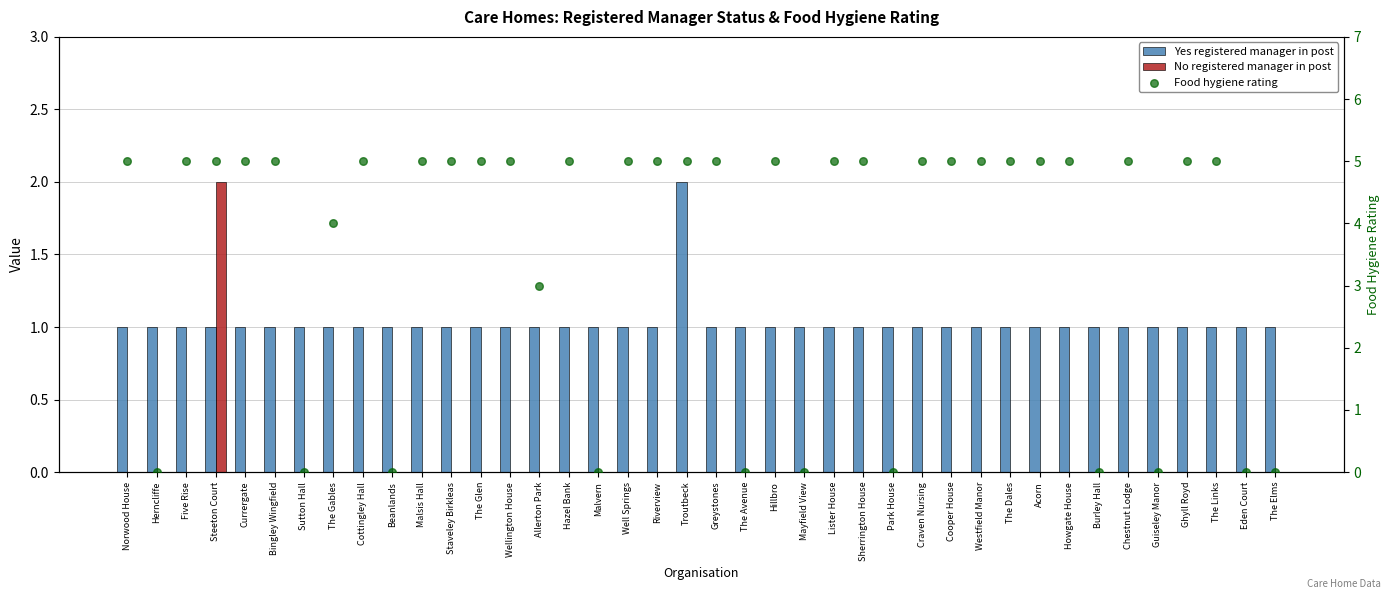

Which series has the largest total across all categories?

Food hygiene rating